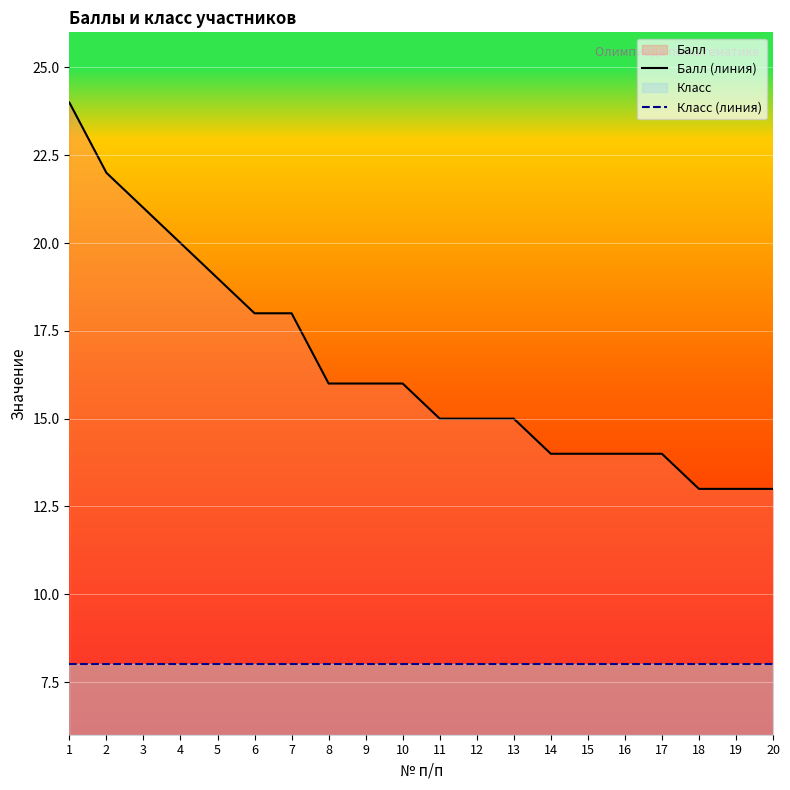

What is the total value across all series at 3?

29